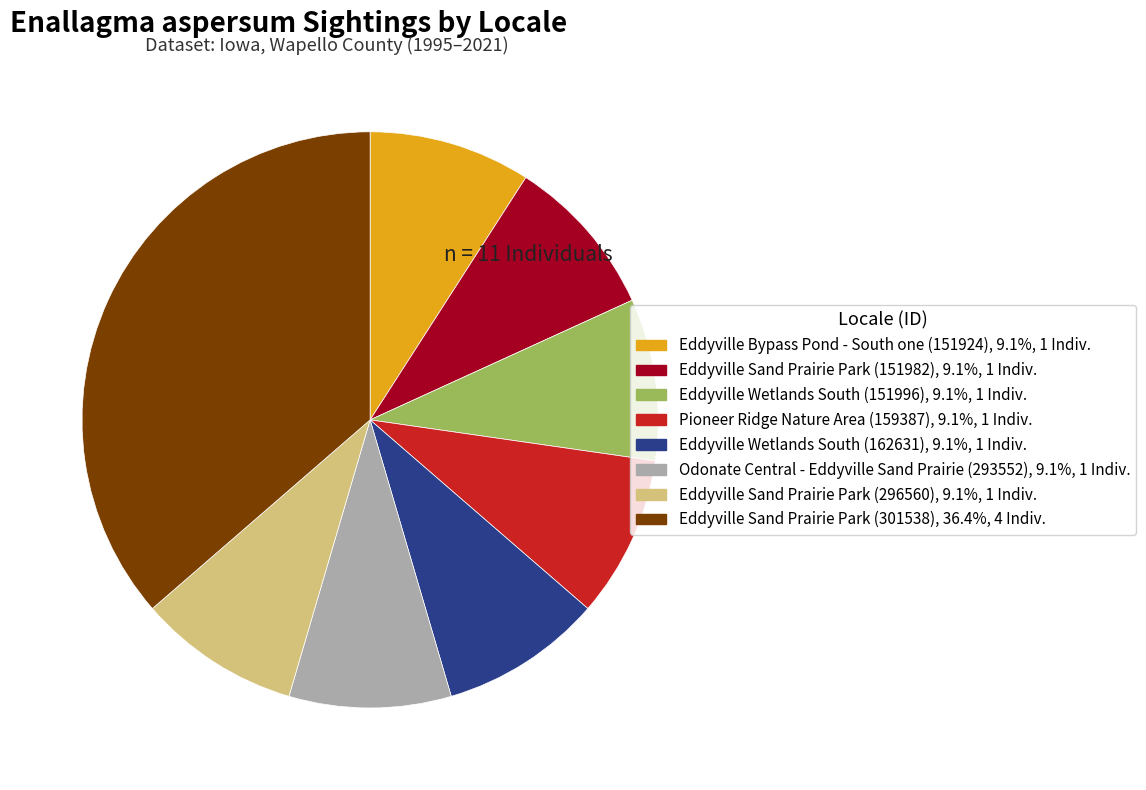

Between Eddyville Wetlands South (151996) and Eddyville Sand Prairie Park (301538), which is larger?

Eddyville Sand Prairie Park (301538)